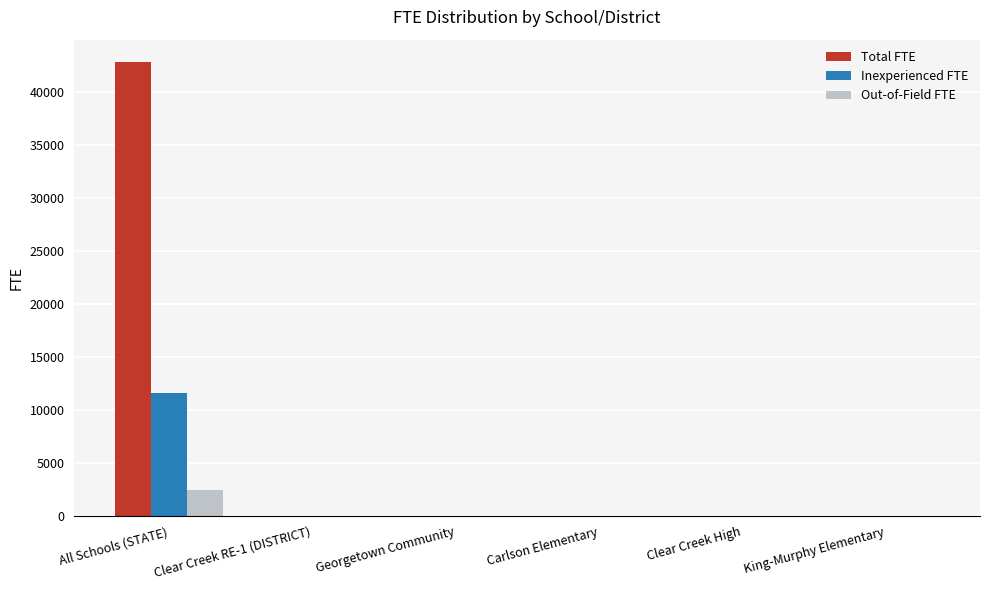

Which series changed the most between All Schools (STATE) and Georgetown Community?

Total FTE